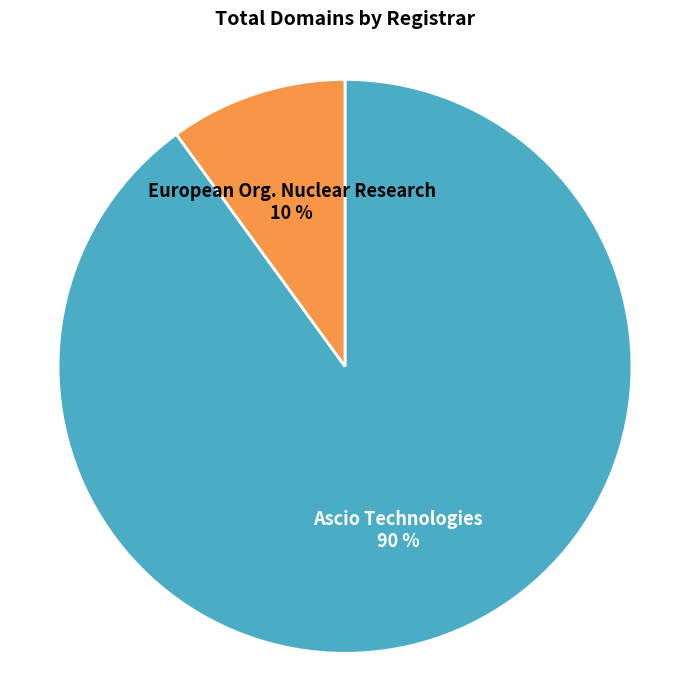

Does any single category account for the majority?

Yes